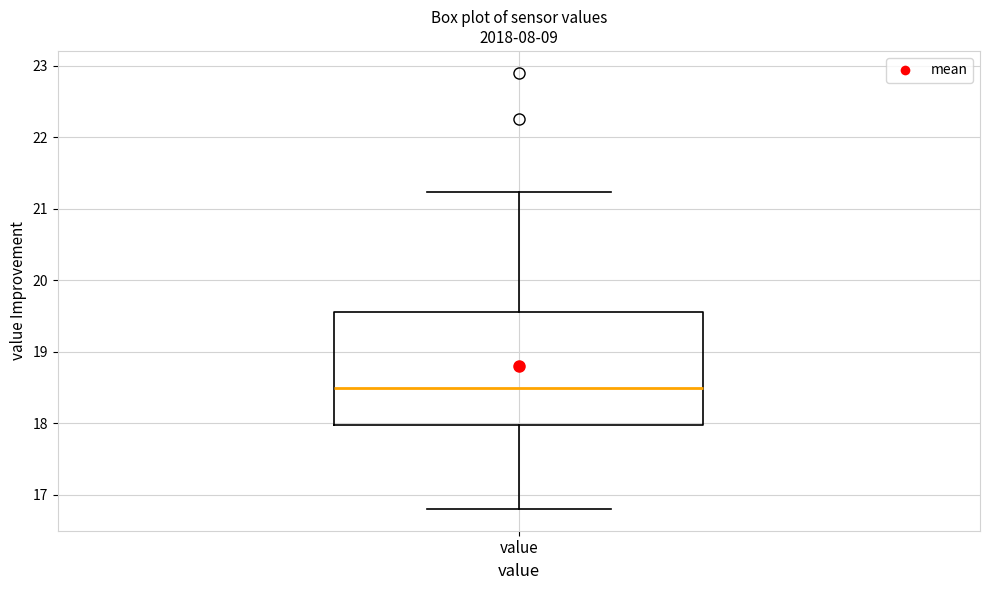

Transcribe this box plot: give where the median line is, the range the box spans, and where the two whiskers end, as read against the y-axis. The values are not printed on the chart, so give them approximately, as read against the axis.

median 18.5, box 18.0 to 19.6, whiskers 16.8 to 21.2